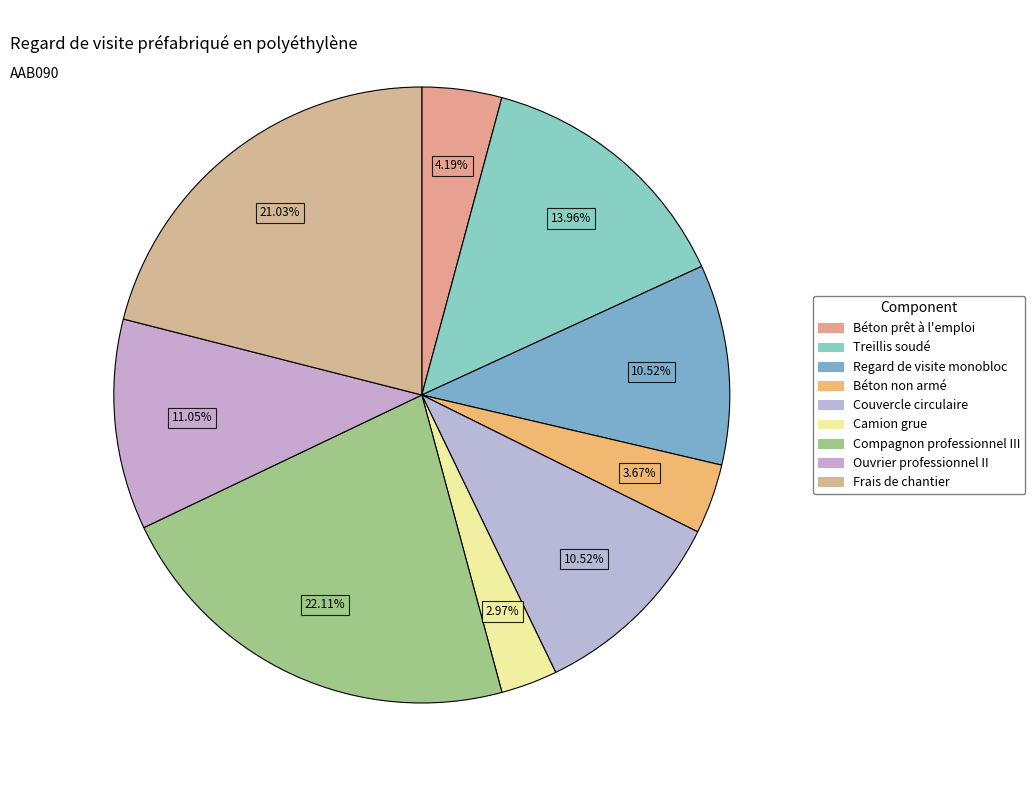

How many segments does this pie chart have?

9